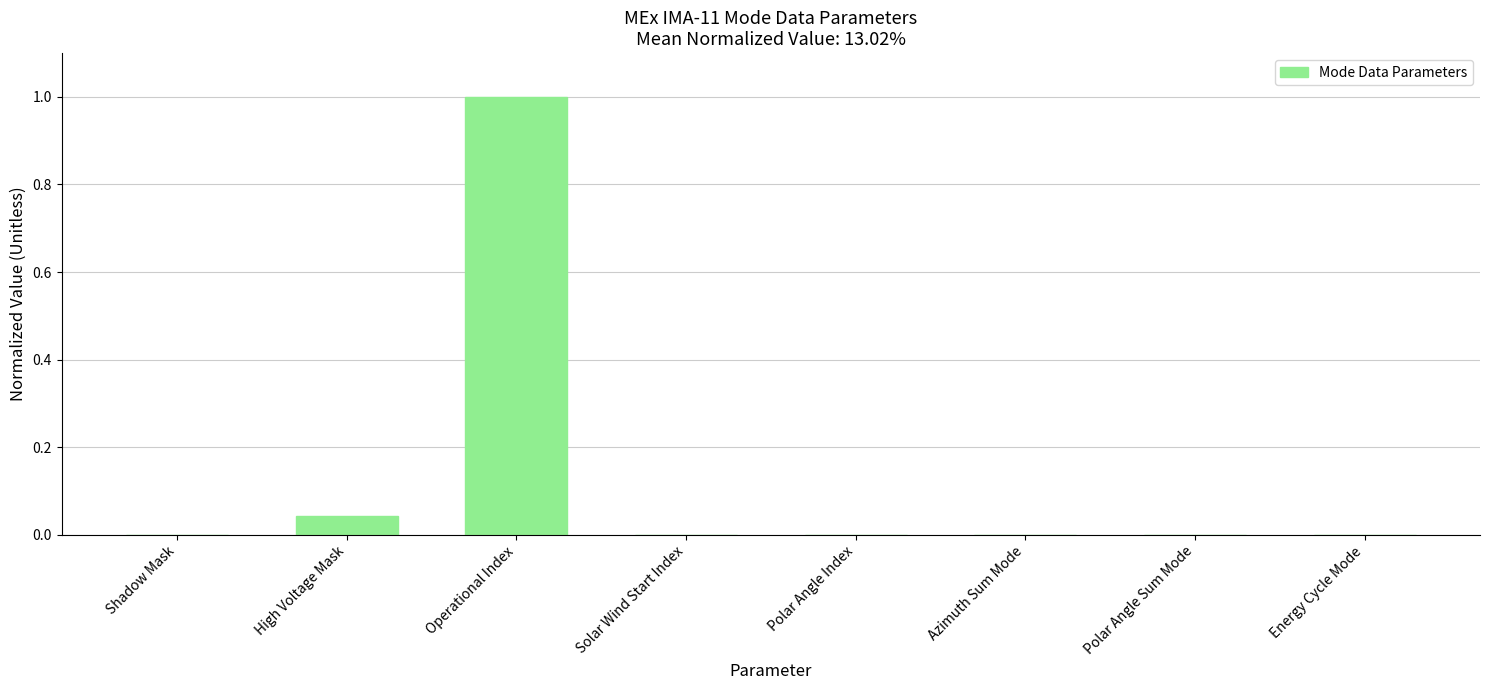

Which label corresponds to the largest value in the chart?

Operational Index